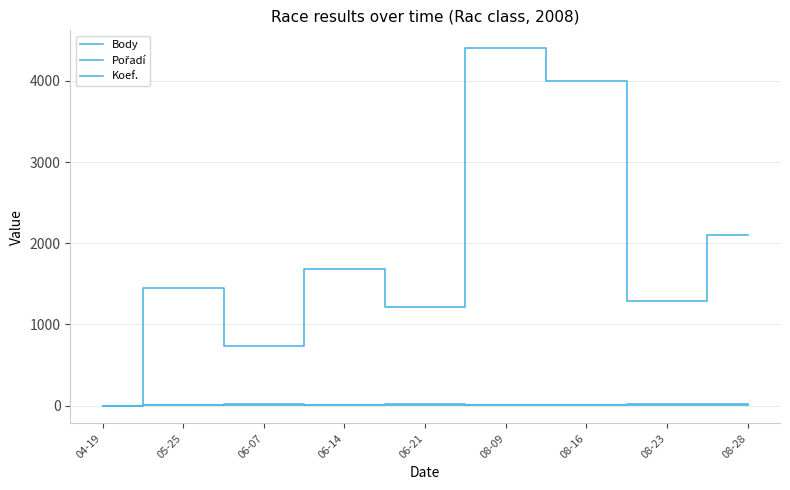

At how many categories does at least one series exceed 2340?

2